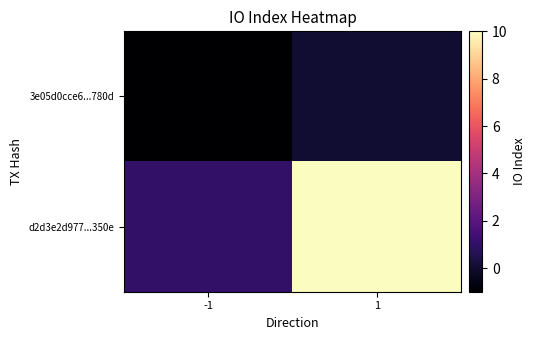

Which series has the largest total across all categories?

d2d3e2d977...350e